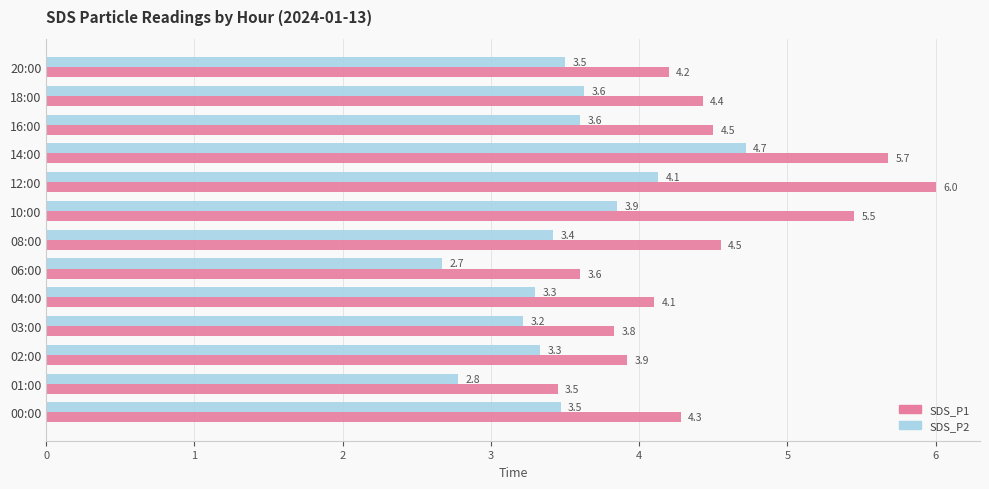

Which series has the largest total across all categories?

SDS_P1